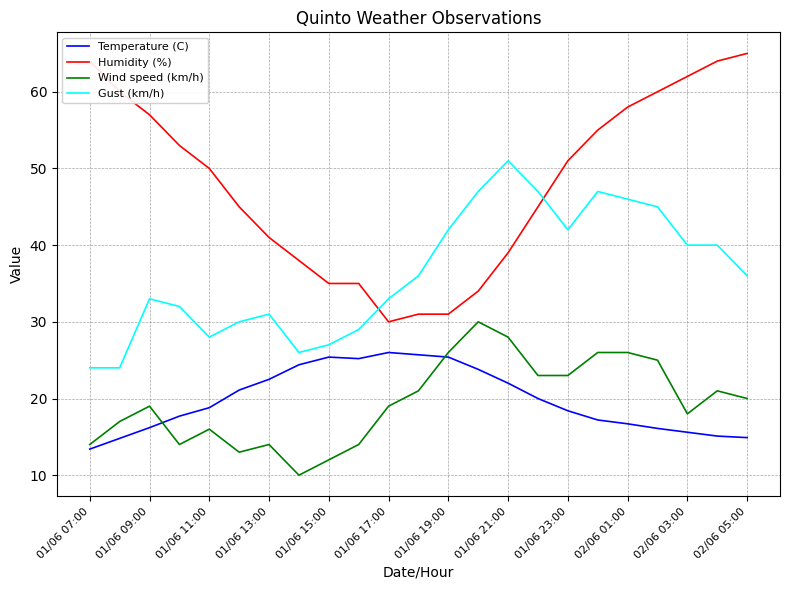

True or false: Humidity (%) and Wind speed (km/h) cross at least once.

False